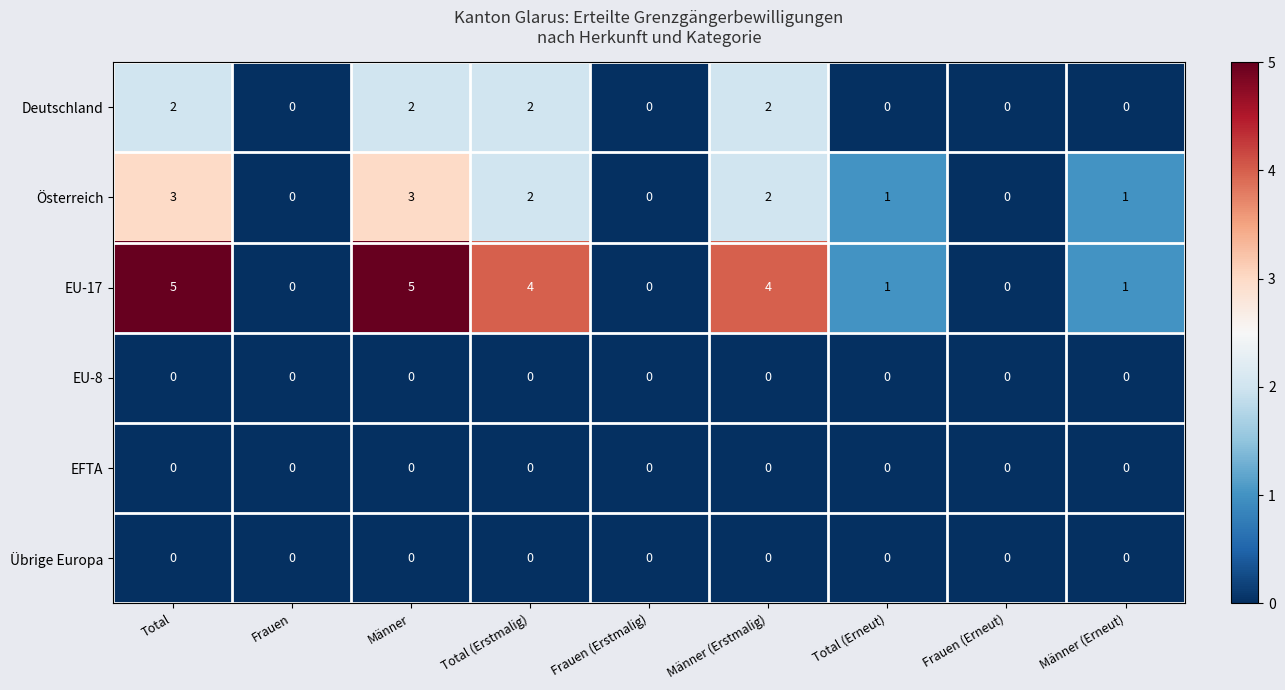

What is the maximum value shown in the chart?

5